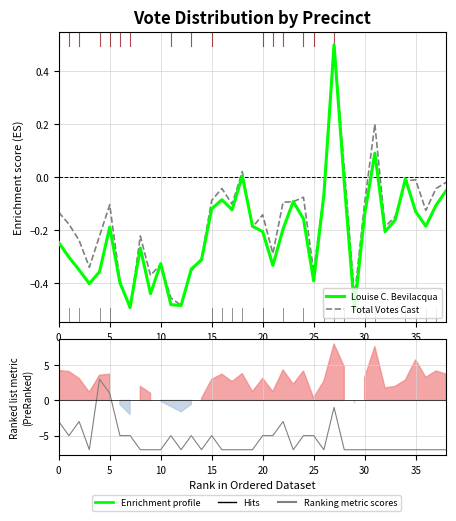

What is the label of the 39th point from the left?

38